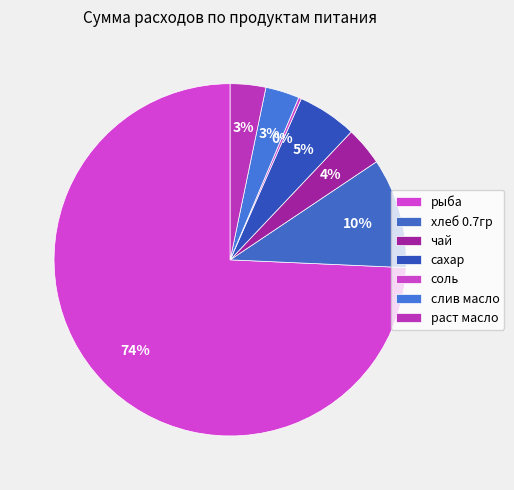

Is рыба the majority of the pie?

Yes